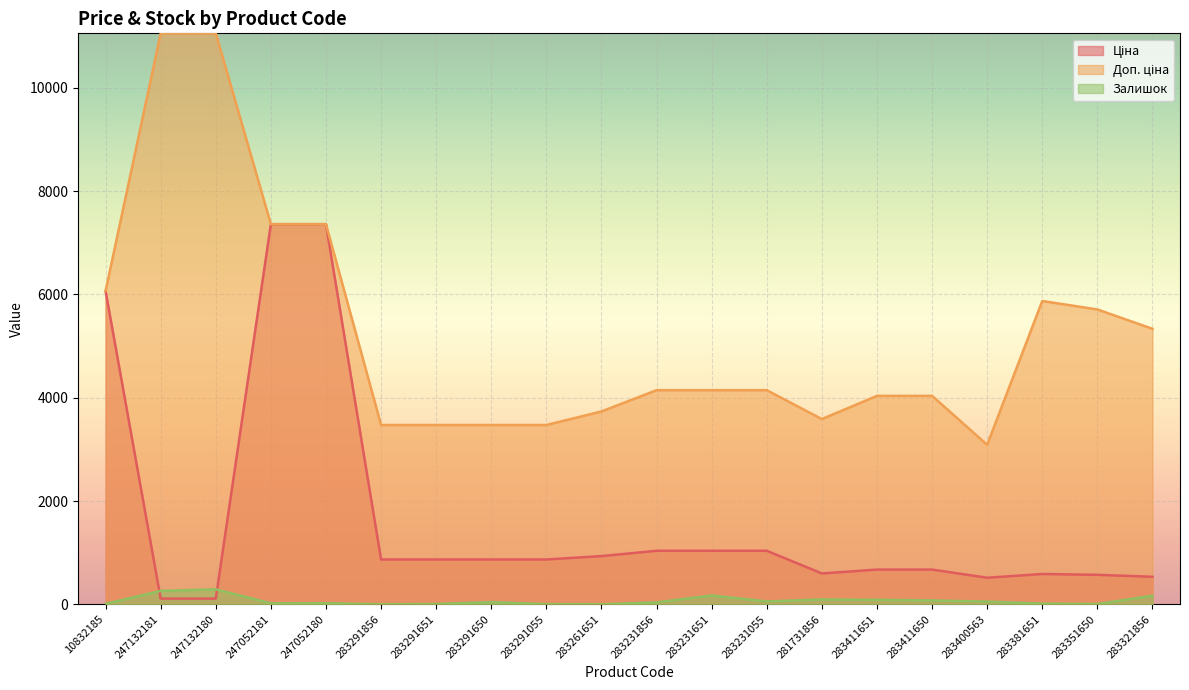

Which label corresponds to the largest value in the chart?

247132181